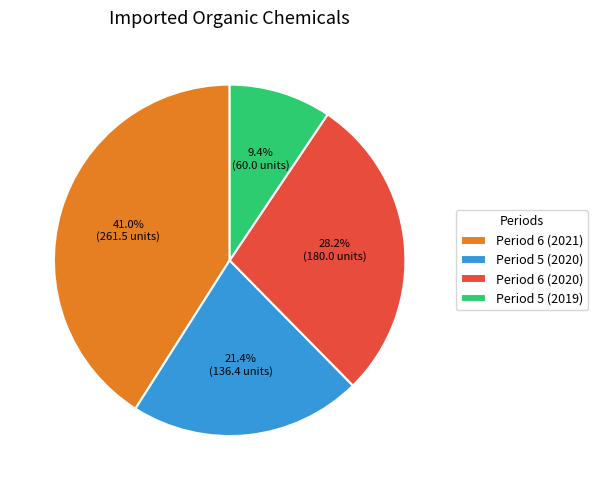

What is the total percentage of Period 6 (2021) and Period 5 (2020)?

62.4%